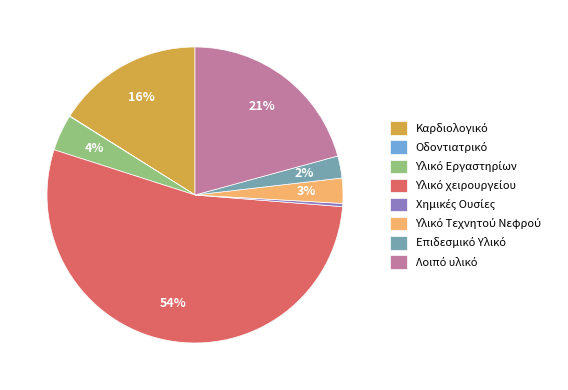

Is there any slice that represents more than half of the pie?

Yes